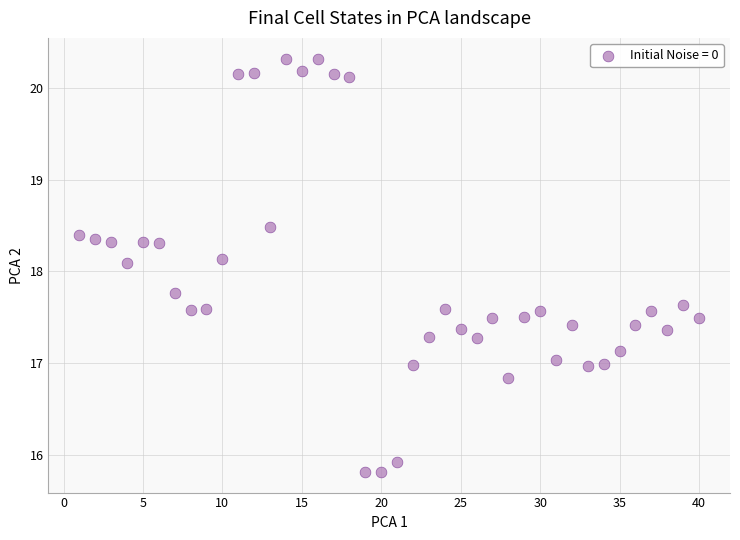

What is the range of X values (max minus min)?

39.0